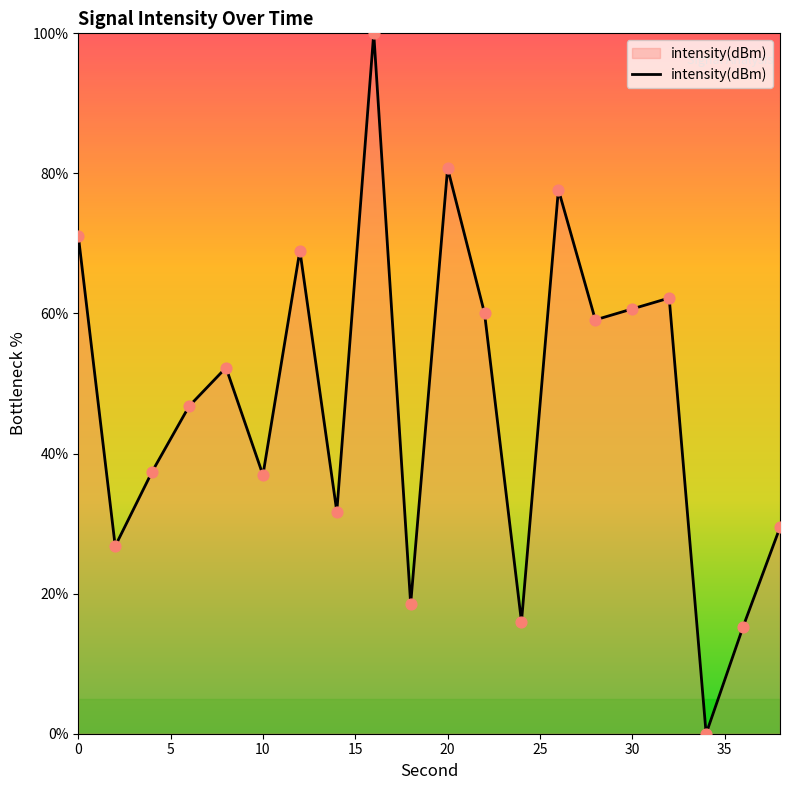

What is the greatest value displayed?

100.0